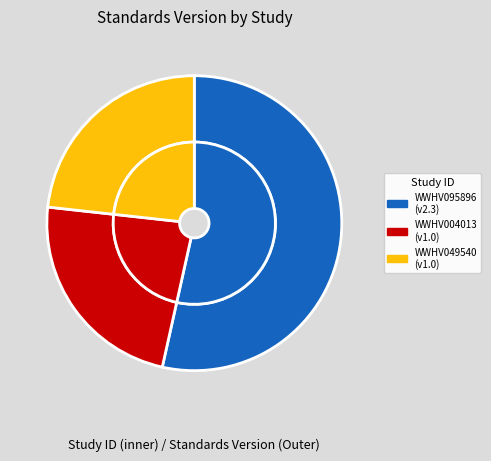

Rank the categories by value from lowest to highest.

WWHV004013, WWHV049540, WWHV095896